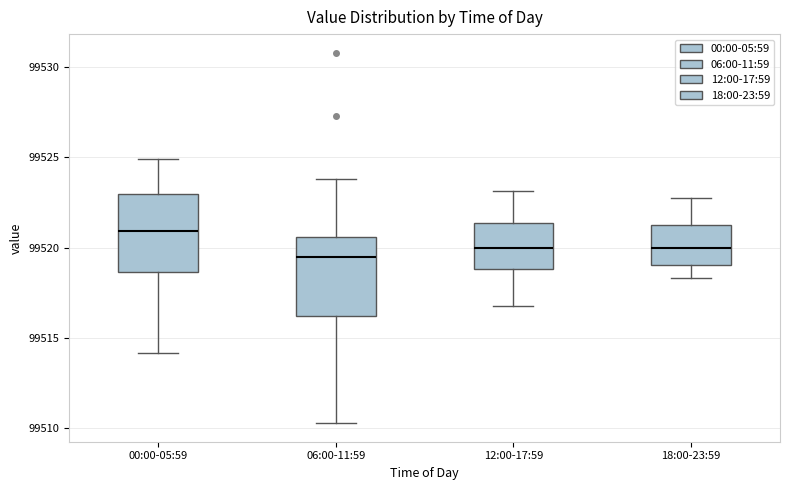

Reading left to right, read every box against the y-axis: the position of its median line, the range the box covers, and the ends of its whiskers. The values are not printed on the chart, so give them approximately, as read against the axis.

00:00-05:59: median 99521.0, box 99518.5 to 99523.0, whiskers 99514.0 to 99525.0
06:00-11:59: median 99519.5, box 99516.0 to 99520.5, whiskers 99510.5 to 99524.0
12:00-17:59: median 99520.0, box 99519.0 to 99521.5, whiskers 99517.0 to 99523.0
18:00-23:59: median 99520.0, box 99519.0 to 99521.5, whiskers 99518.5 to 99523.0